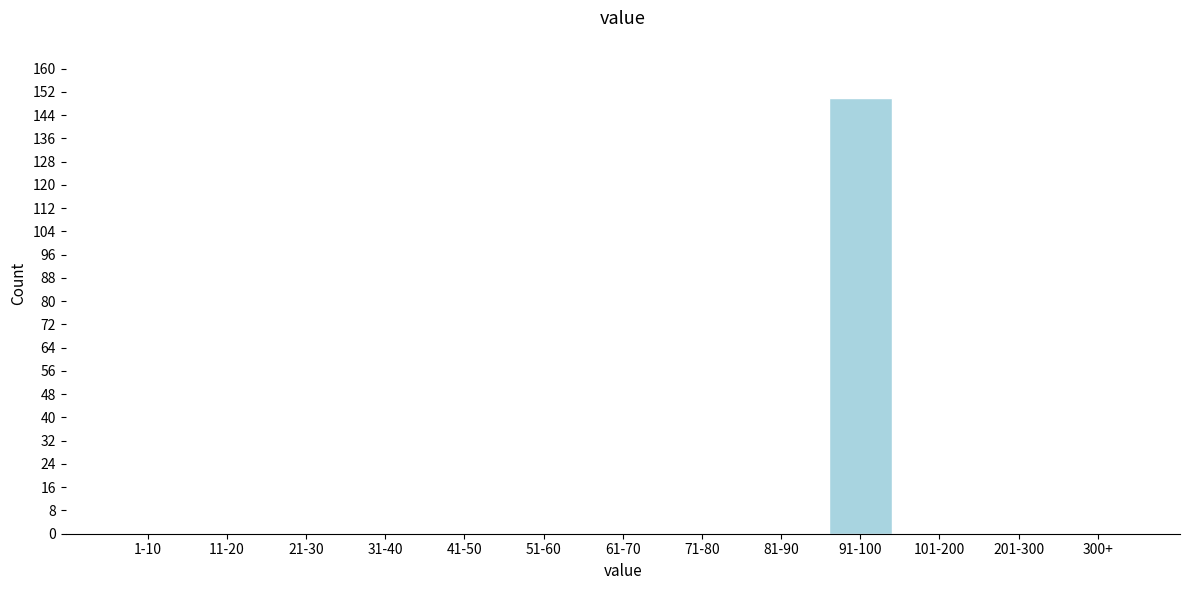

Reading right to left, list all the values displayed in this chart.

300+=0	201-300=0	101-200=0	91-100=150	81-90=0	71-80=0	61-70=0	51-60=0	41-50=0	31-40=0	21-30=0	11-20=0	1-10=0